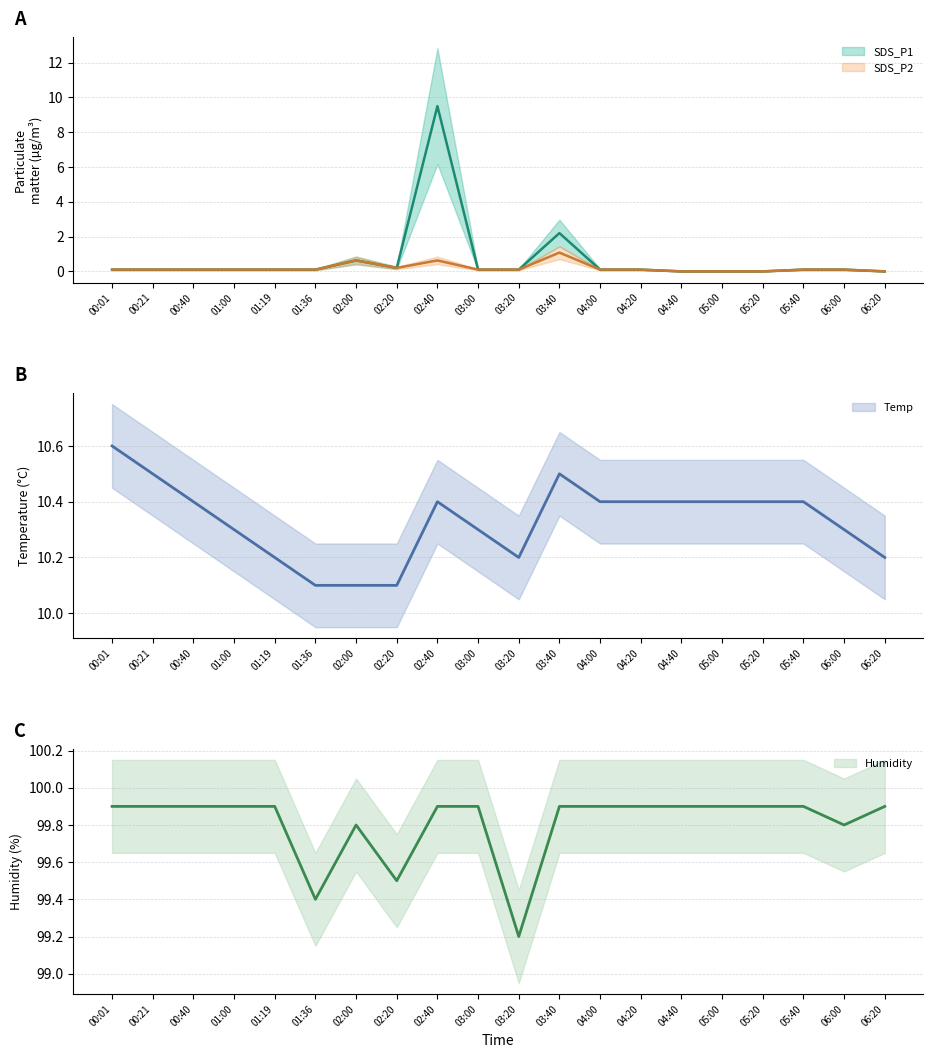

At which label does Temp reach its peak?

00:01